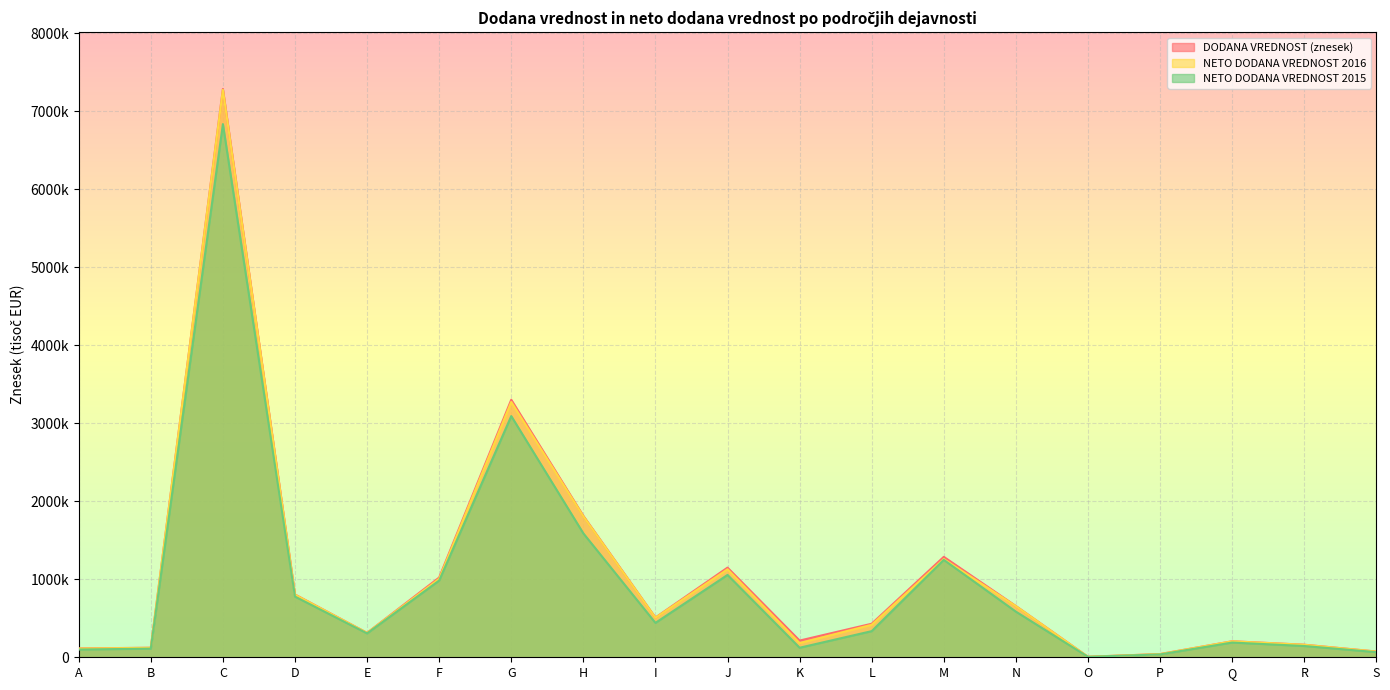

How many lines are shown in the chart?

3